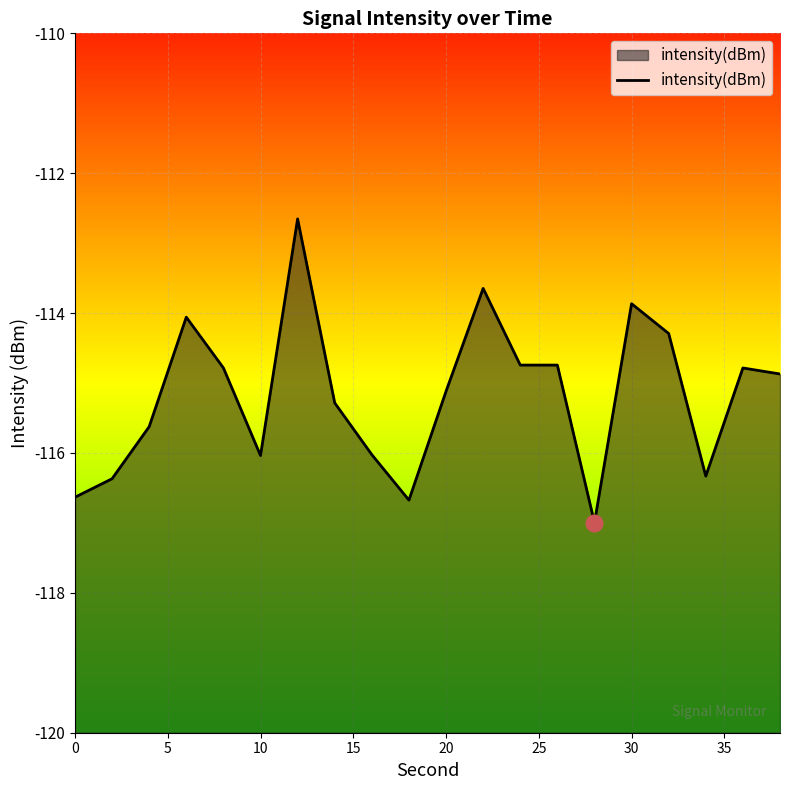

True or false: the data shows -61.0 at 30.

False